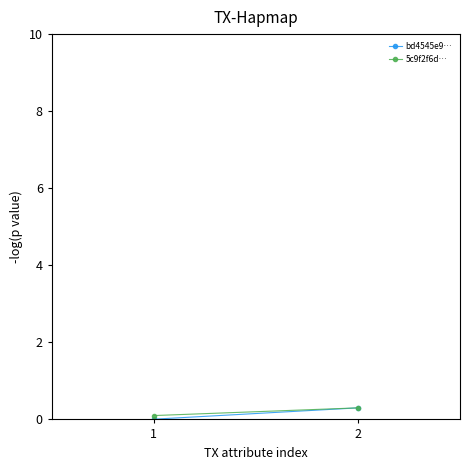

Which label corresponds to the largest value in the chart?

2